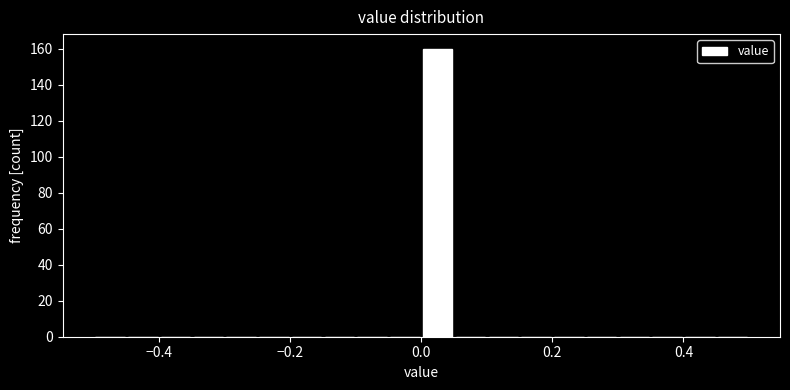

Read against the x-axis, roughly where is the centre of the tallest bar?

0.02